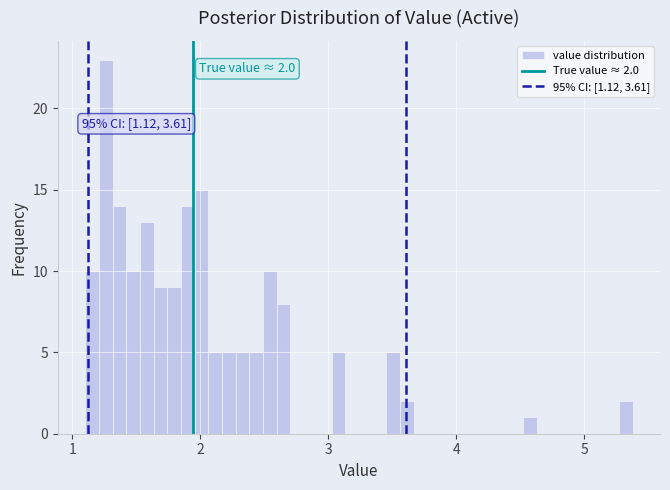

Read against the x-axis, roughly where is the centre of the tallest bar?

1.3